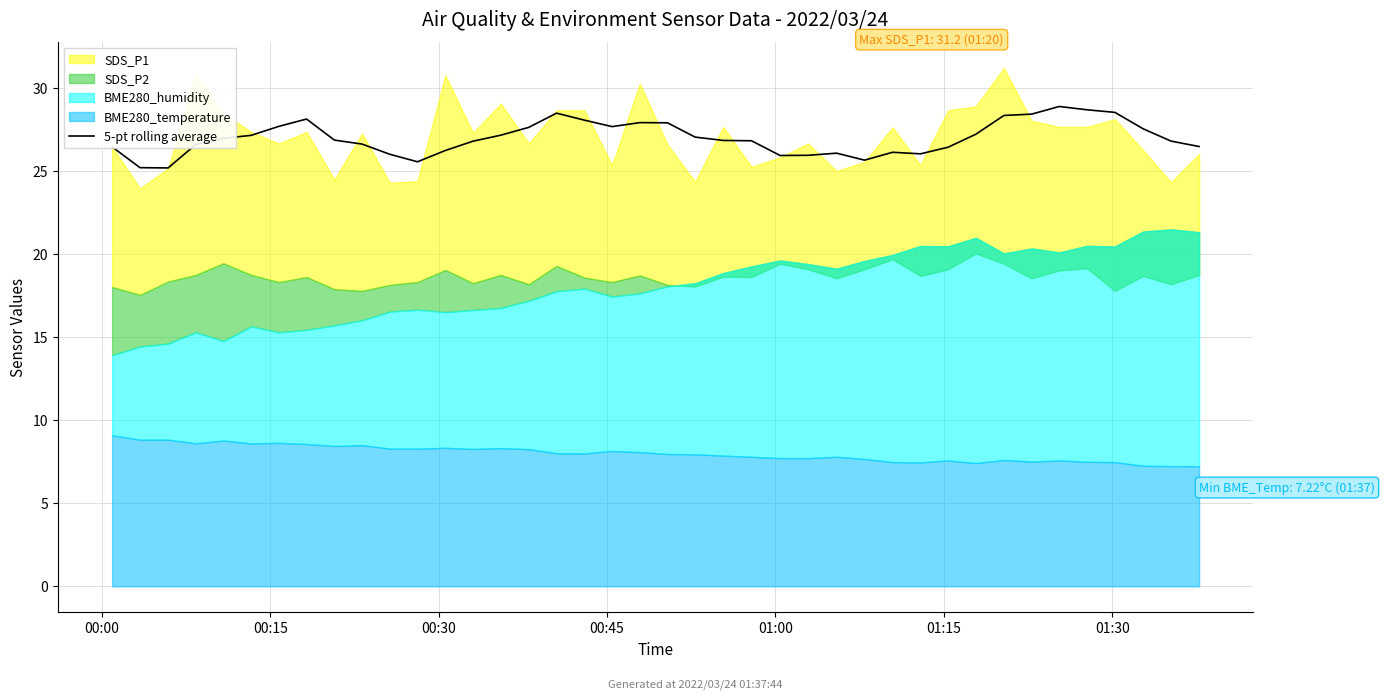

What is the ratio of the value at 33 to the value at 17?

1.0